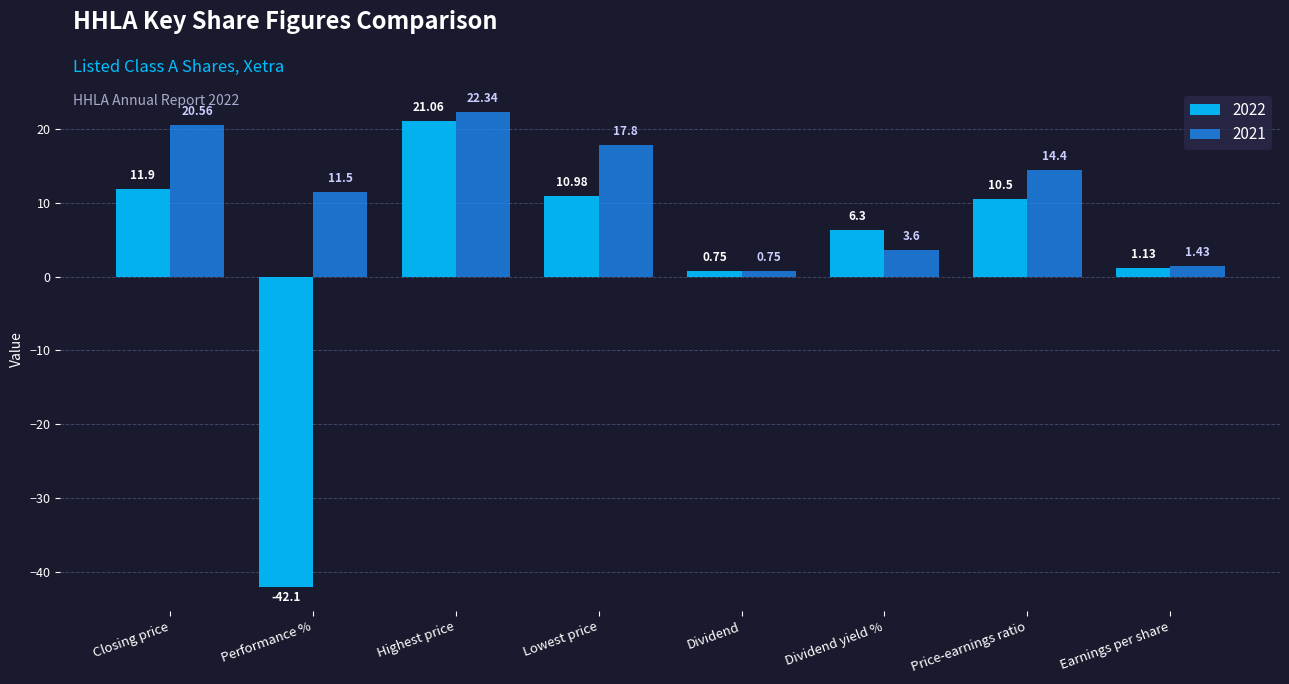

What is the sum of all 2021 values?

92.4